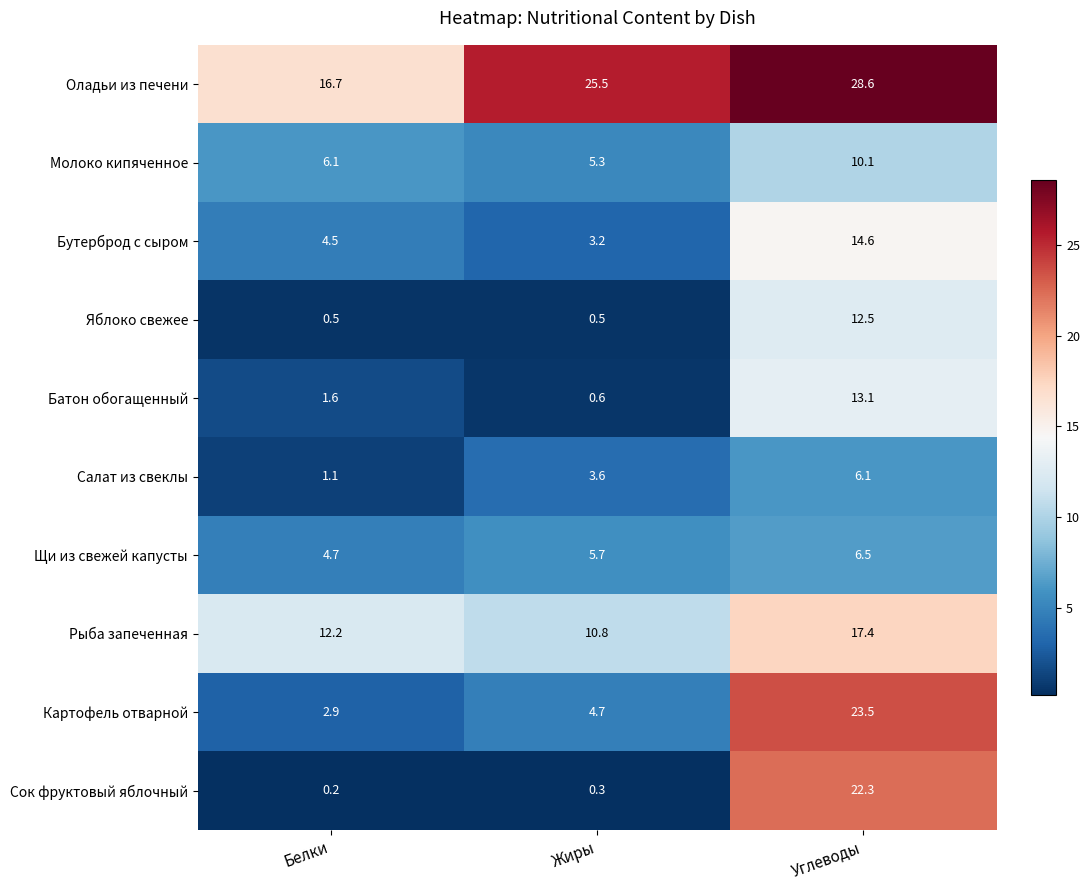

Rank the series by their maximum value, from highest to lowest.

Оладьи из печени, Картофель отварной, Сок фруктовый яблочный, Рыба запеченная, Бутерброд с сыром, Батон обогащенный, Яблоко свежее, Молоко кипяченное, Щи из свежей капусты, Салат из свеклы